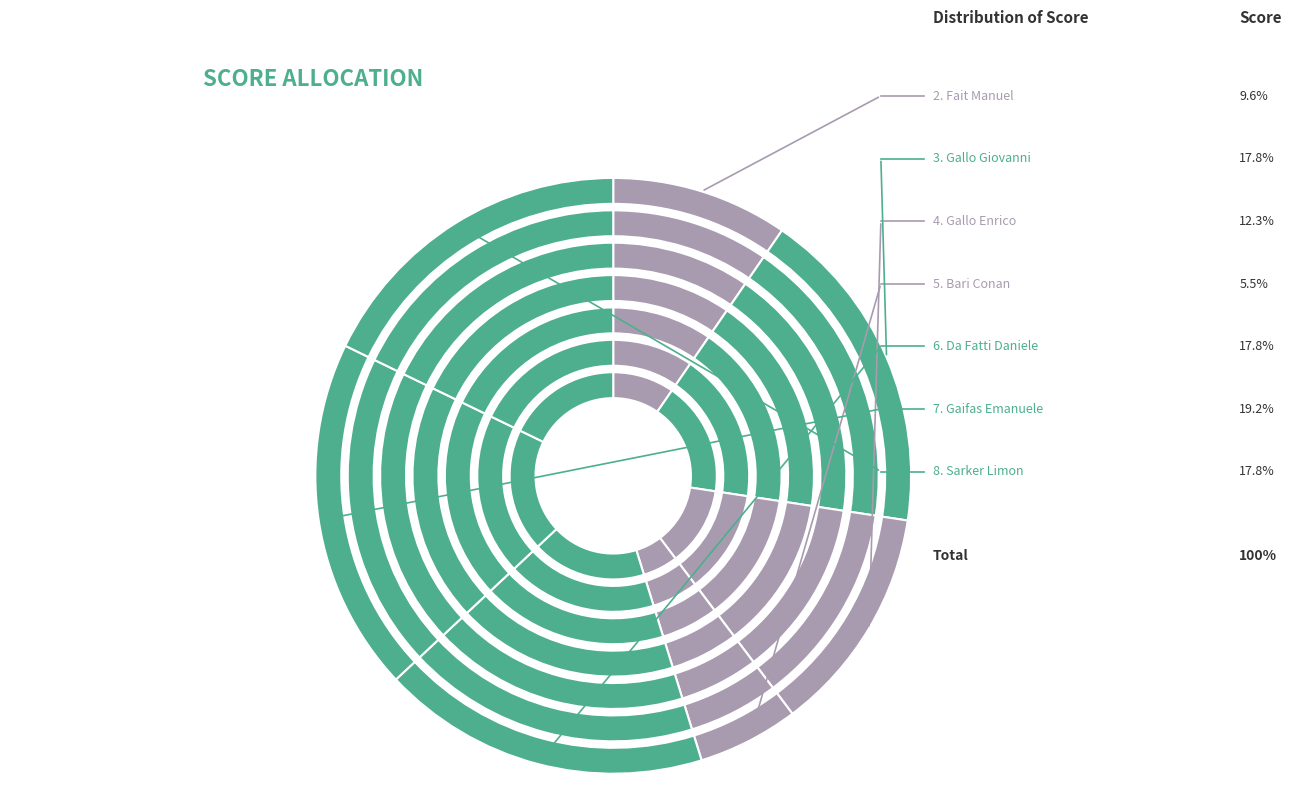

Rank the categories by value from lowest to highest.

Board 1
Deleidi Jason, Board 5
Bari Conan, Board 2
Fait Manuel, Board 4
Gallo Enrico, Board 3
Gallo Giovanni, Board 6
Da Fatti Daniele, Board 8
Sarker Limon, Board 7
Gaifas Emanuele